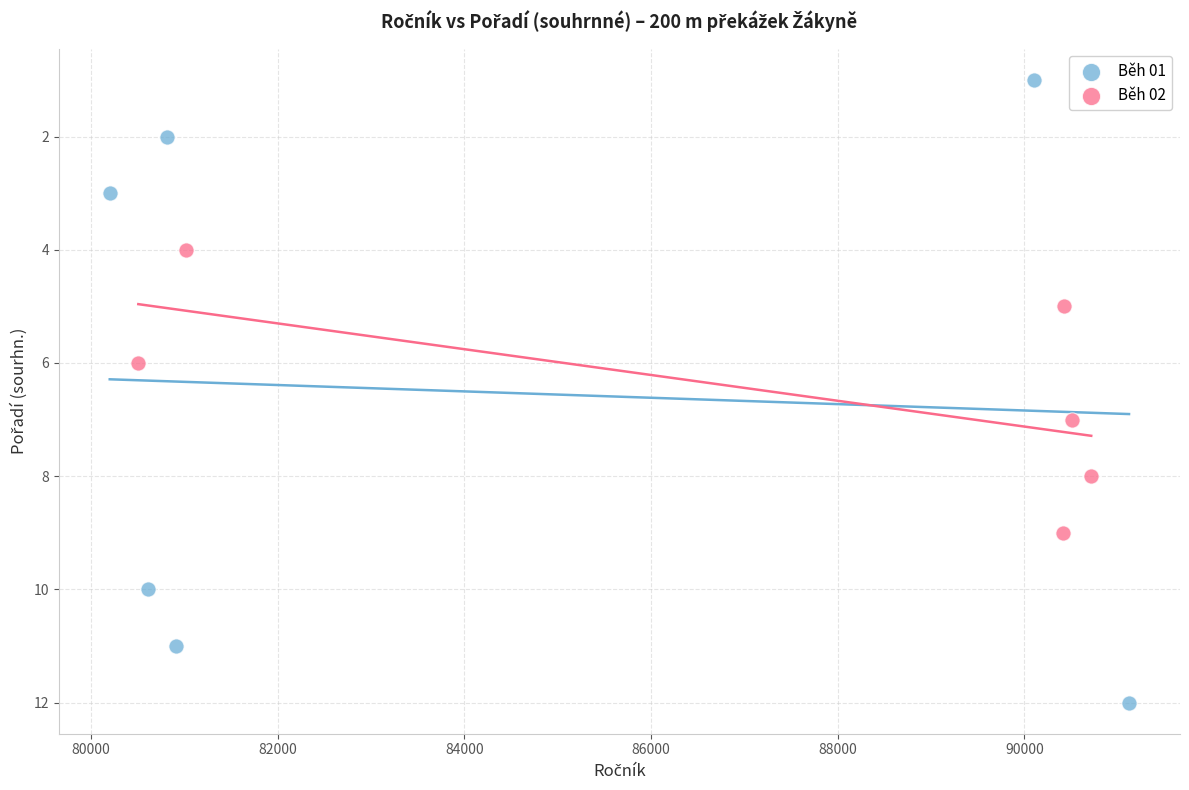

Which series reaches the minimum Y coordinate?

Běh 01